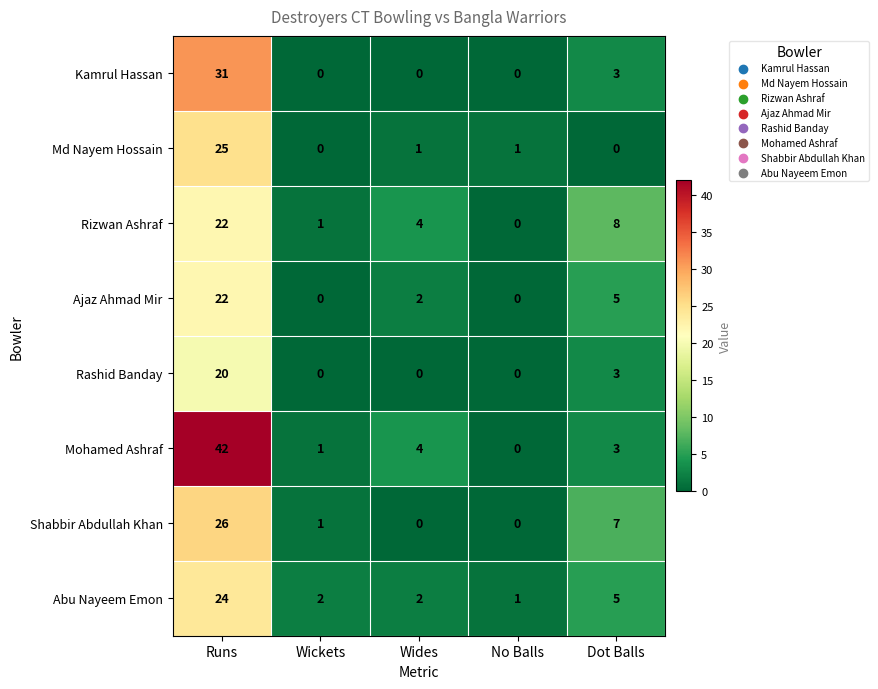

What is the difference between the Abu Nayeem Emon values at Wickets and Runs?

22